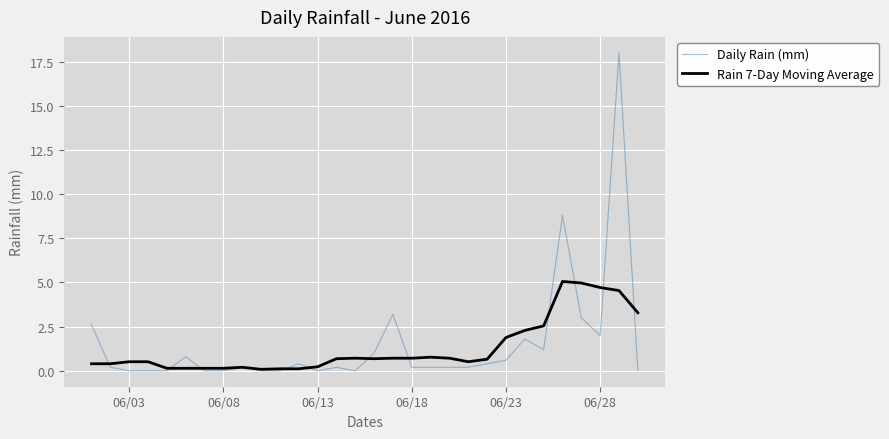

Which series has the largest total across all categories?

Daily Rain (mm)